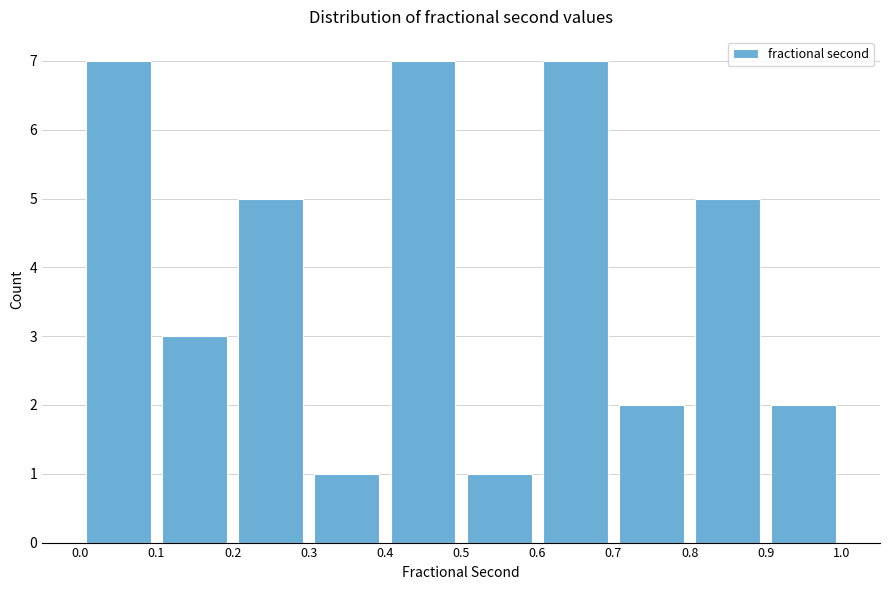

What is the height of the bar covering 0.7 to 0.8 on the x-axis? The values are not printed on the chart, so give them approximately, as read against the axis.

2